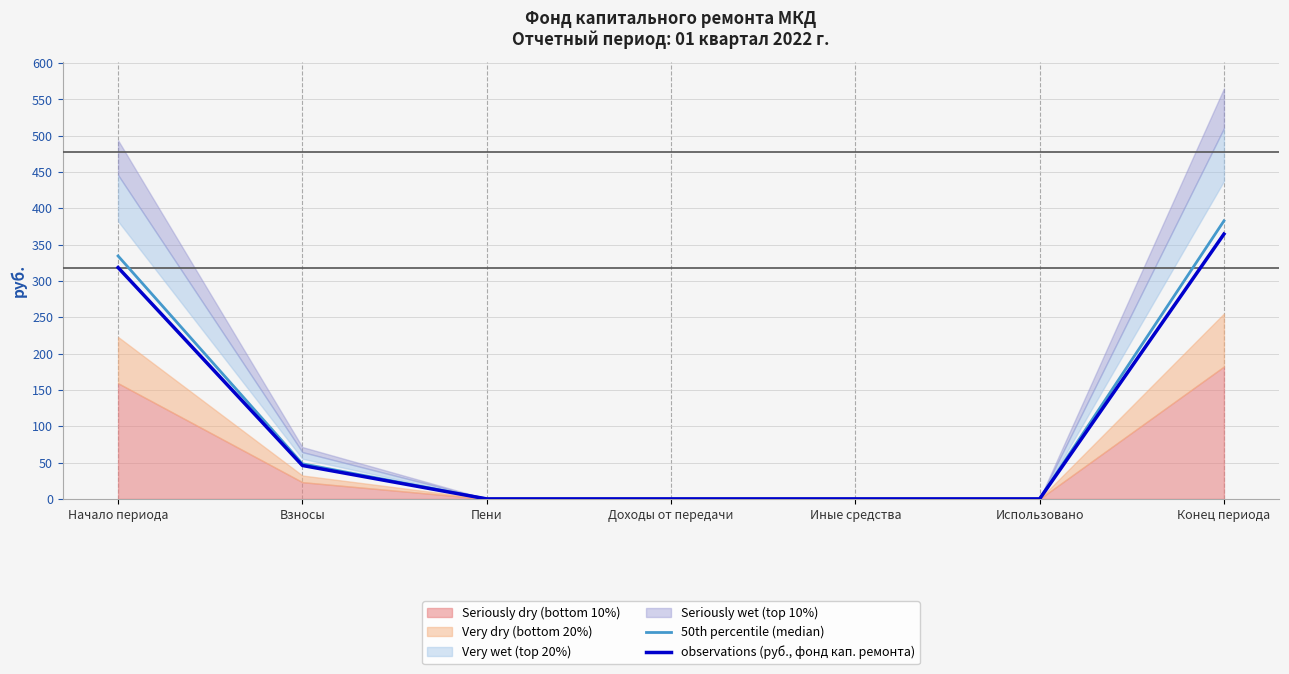

Which series has the largest total across all categories?

50th percentile (median)